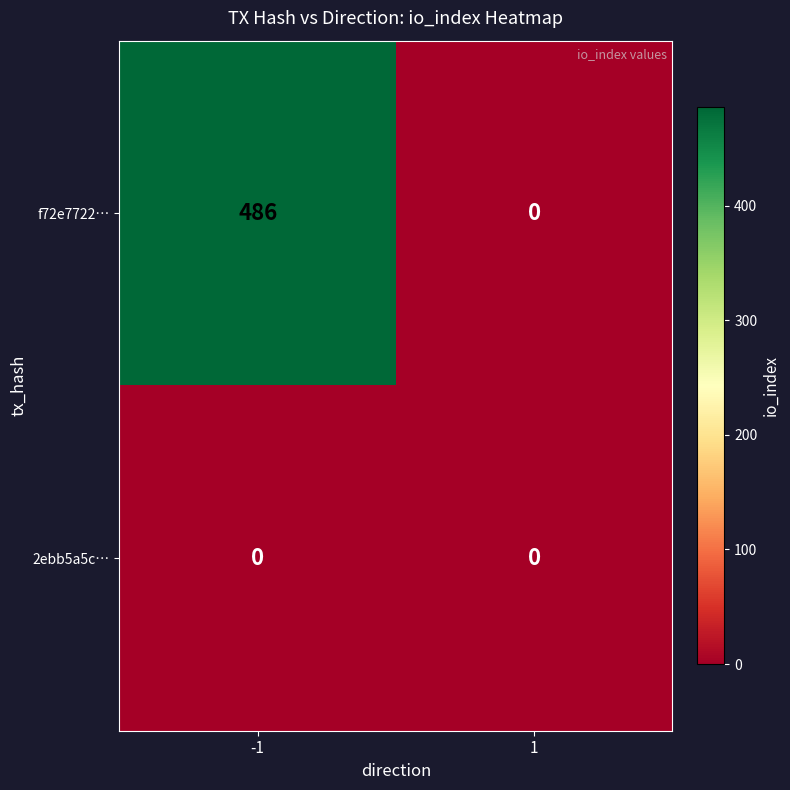

What is the approximate value of f72e7722… at -1?

486